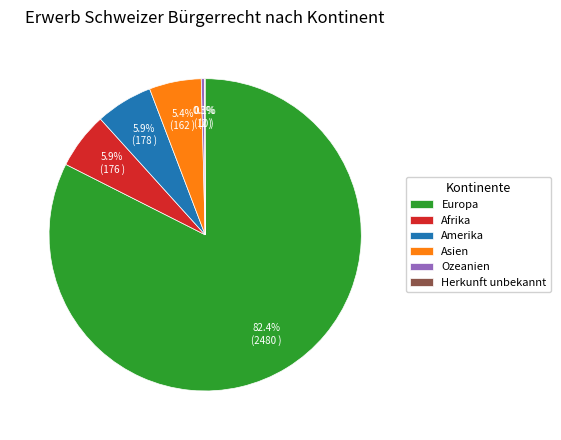

What percentage is the Amerika slice, to the nearest percent?

6%